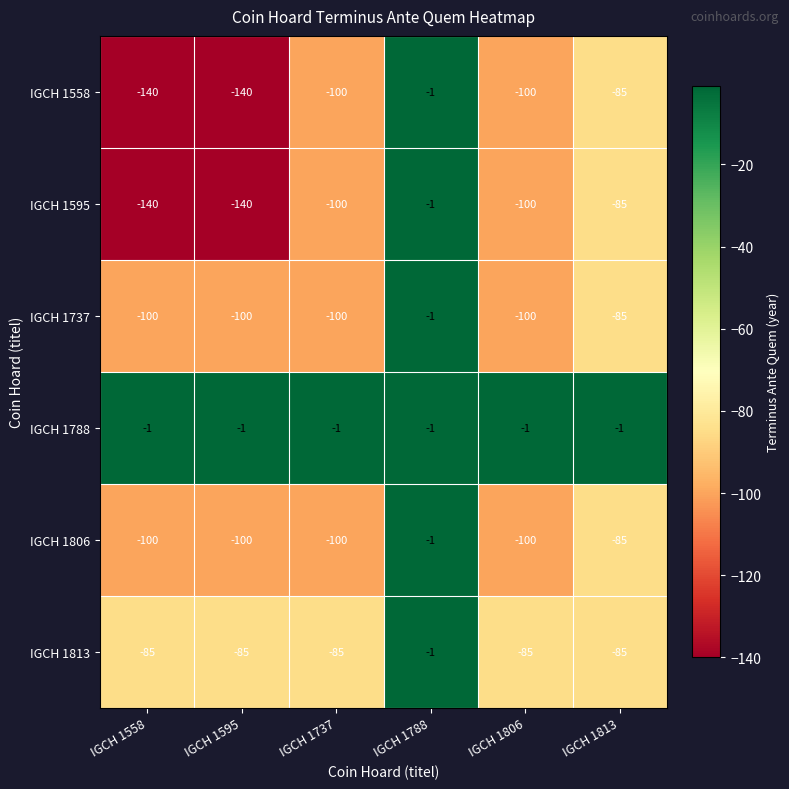

Count the IGCH 1737 values in the range -100 to -85.

5